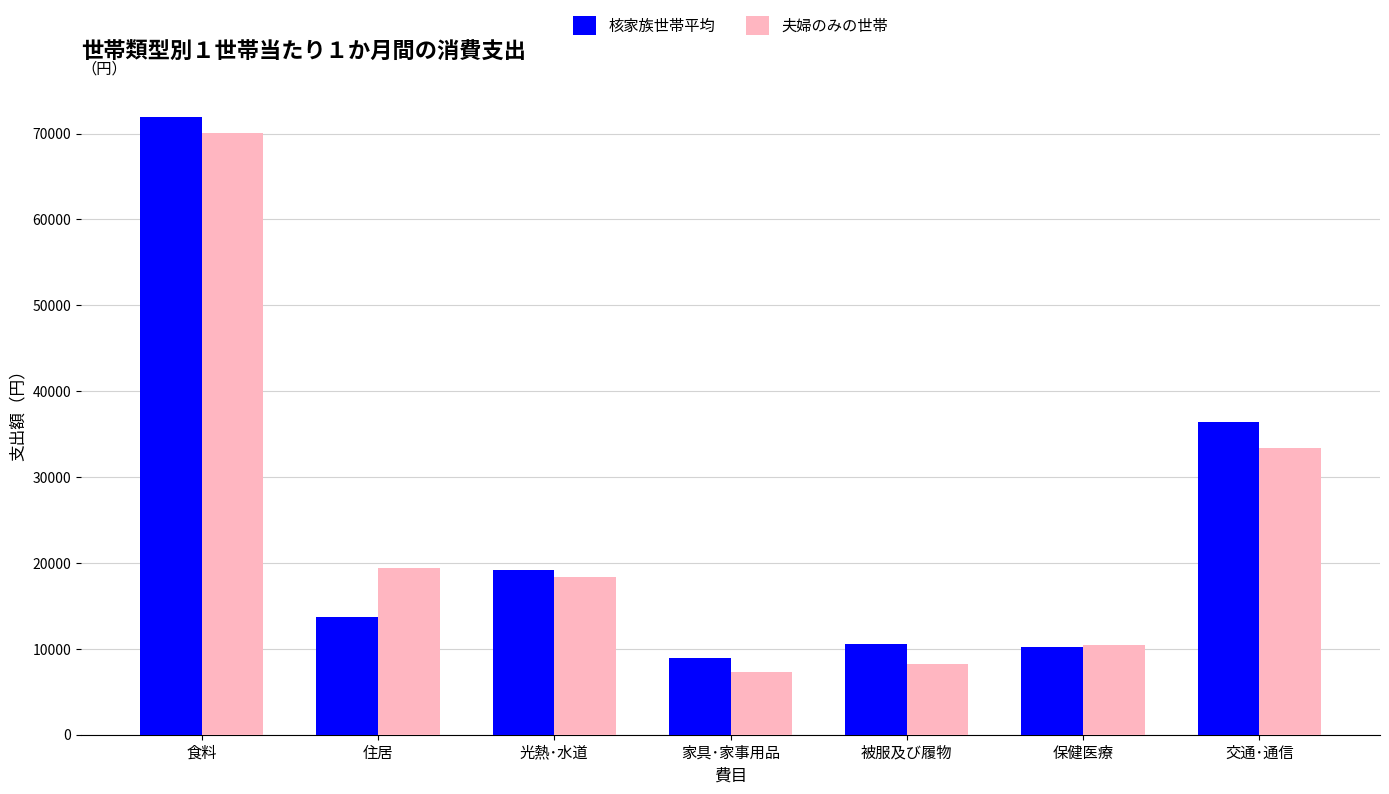

Are the bars horizontal?

No